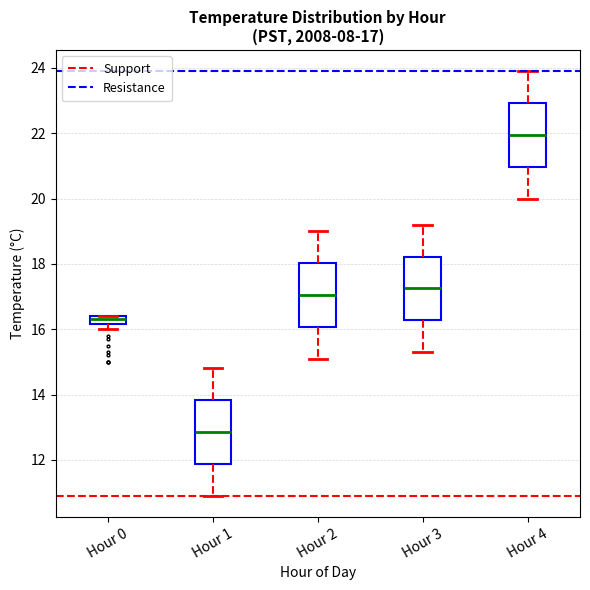

Which box's median line is the highest?

Hour 4